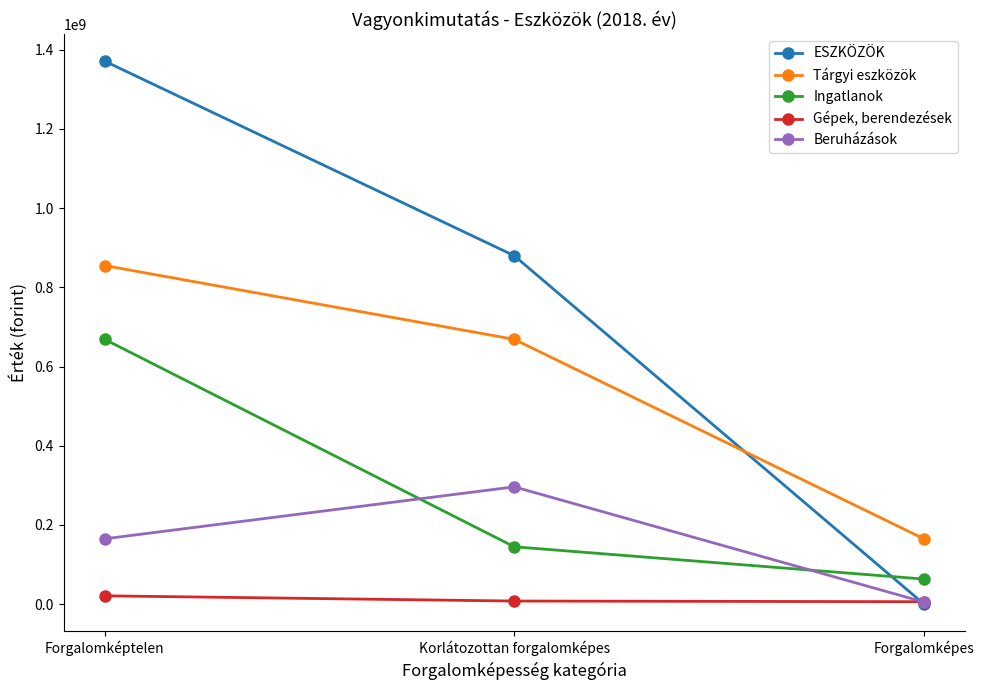

What is the label of the 3rd point from the left?

Forgalomképes